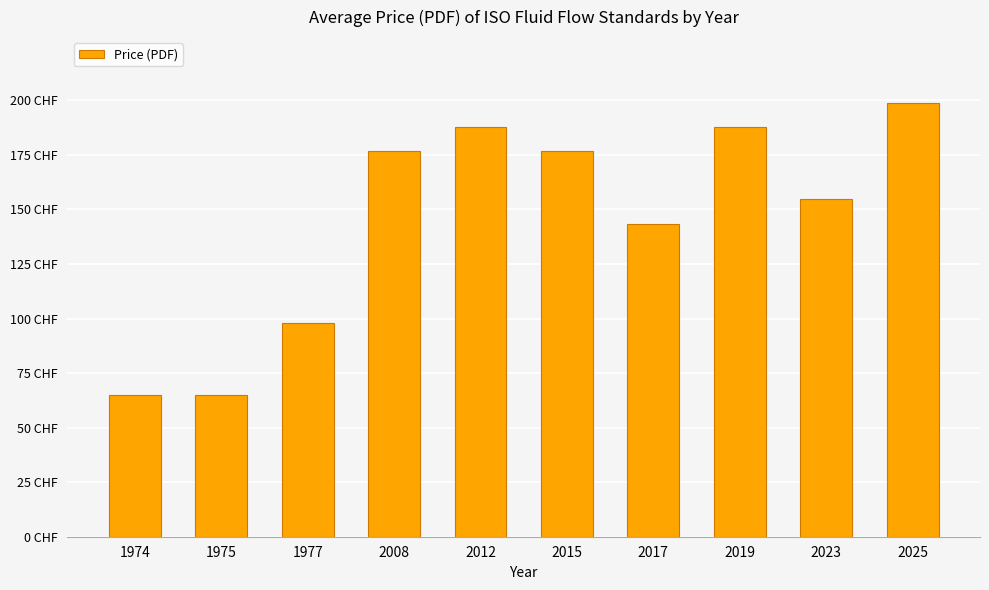

List the labels in order of value, smallest first.

1974, 1975, 1977, 2017, 2023, 2008, 2015, 2012, 2019, 2025